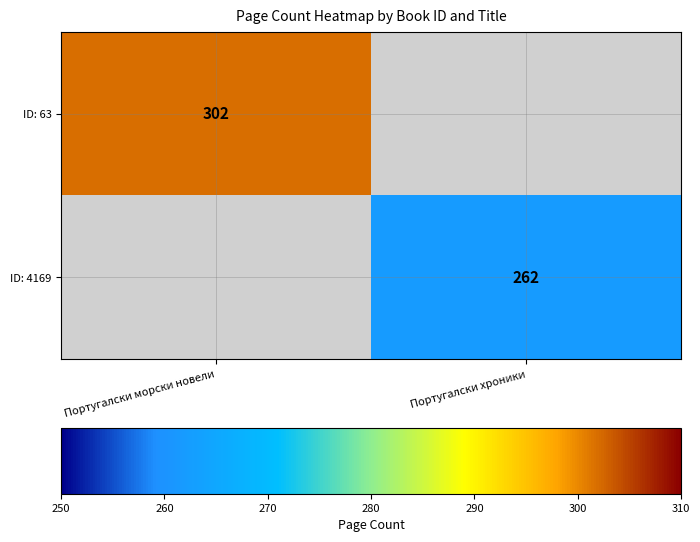

Is it true that ID: 63 equals 89 at Португалски морски новели?

False